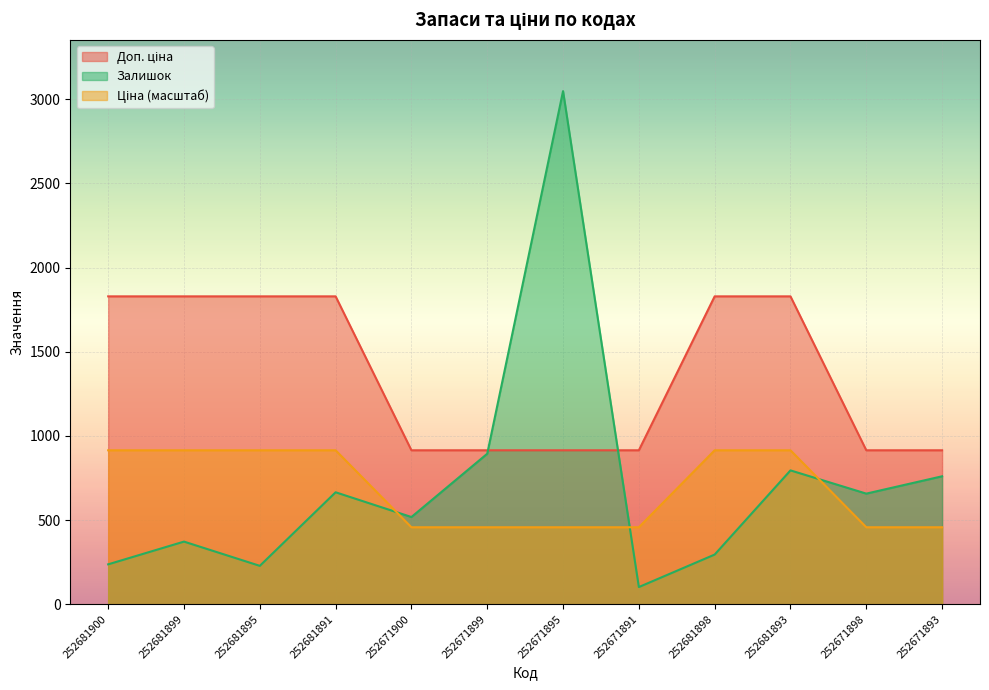

In Залишок, how many points are lower than both neighbors (excluding endpoints)?

4